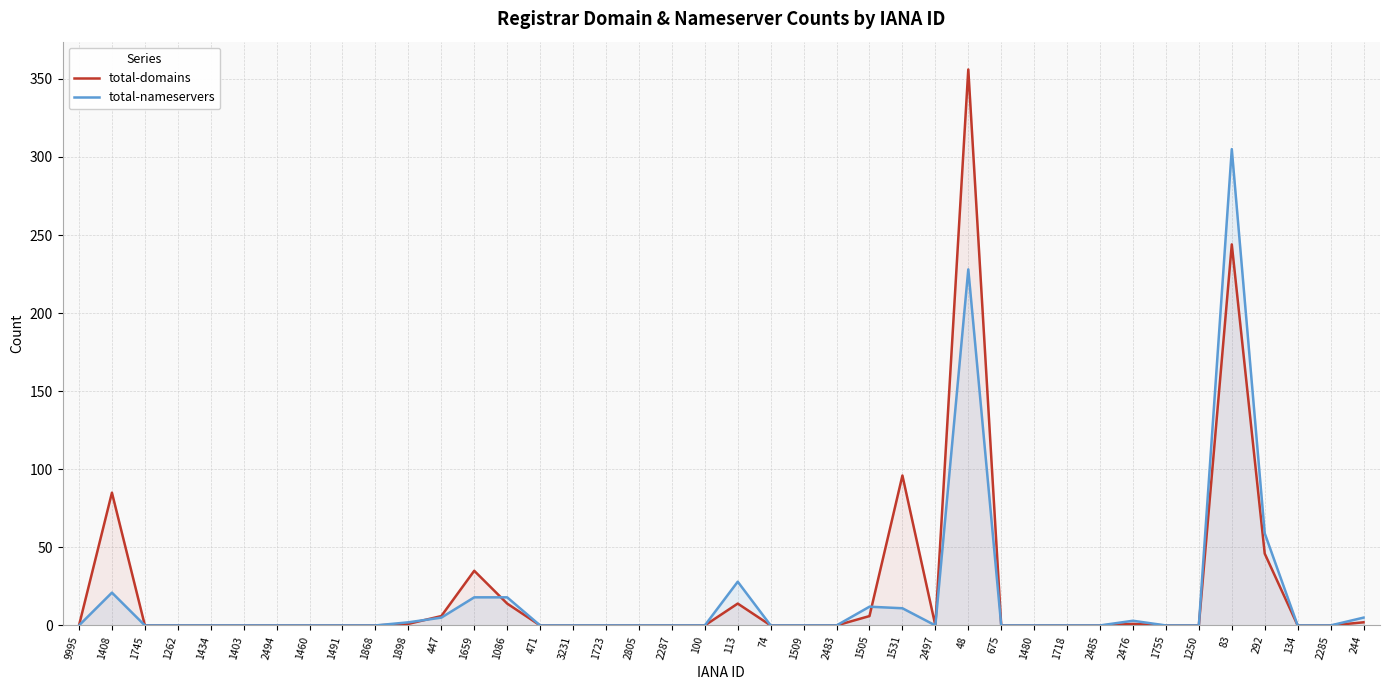

Which label corresponds to the largest value in the chart?

48